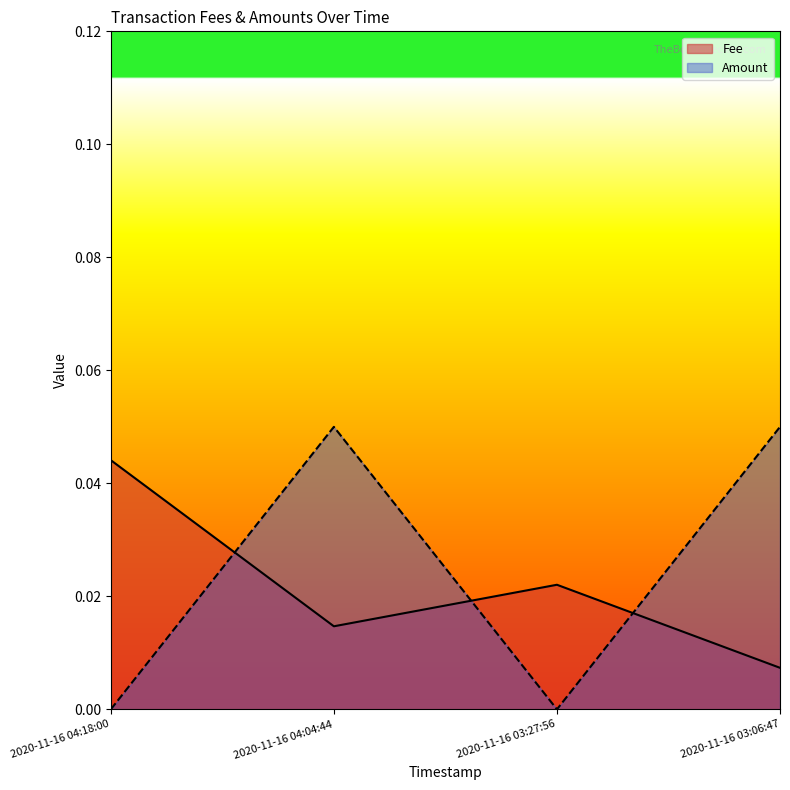

Reading left to right, extract all data points from this chart.

Fee: 0.0	0.0	0.0	0.0
Amount: 0.0	0.1	0.0	0.1